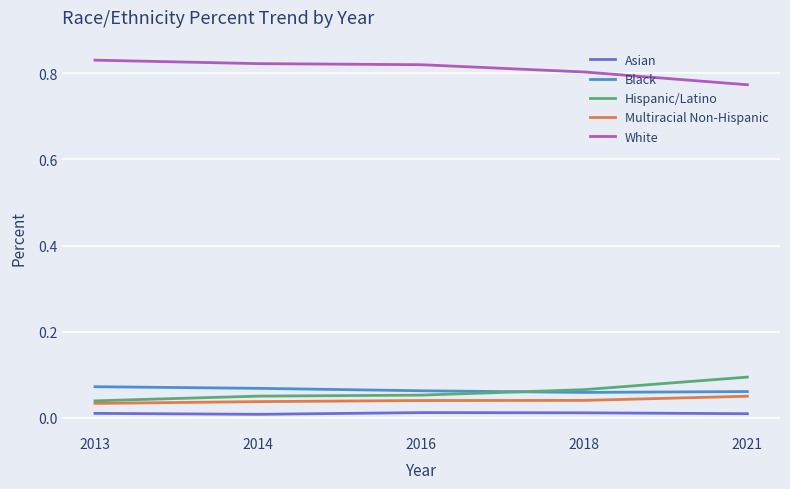

Is it true that White equals 0.3 at 2014?

False